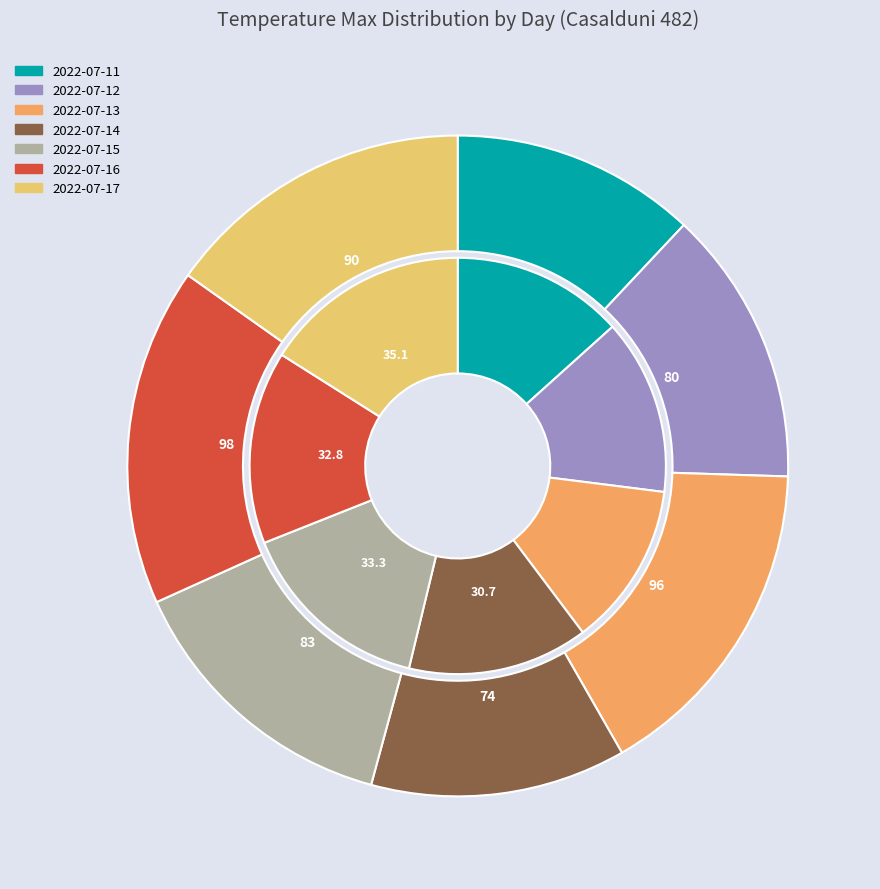

Is it true that 2022-07-11 is 13% of the pie?

True